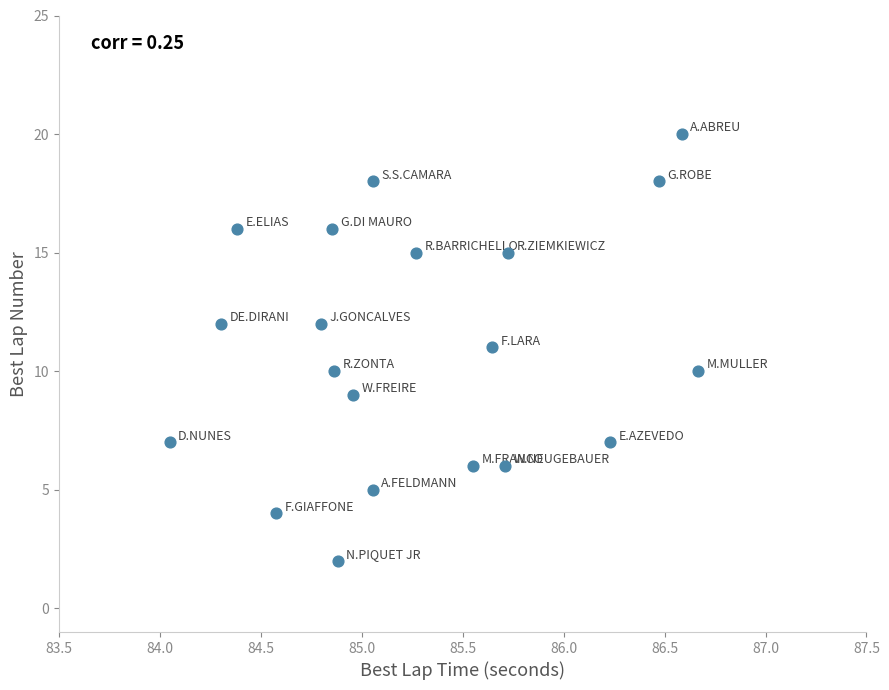

What is the range of Y values (max minus min)?

18